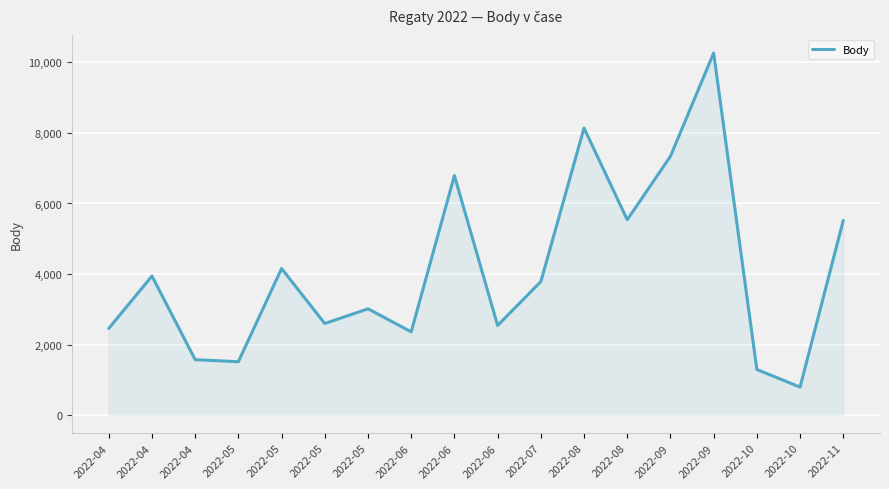

List the labels in order of value, largest first.

2022-09, 2022-08, 2022-09, 2022-06, 2022-08, 2022-11, 2022-05, 2022-04, 2022-07, 2022-05, 2022-05, 2022-06, 2022-04, 2022-06, 2022-04, 2022-05, 2022-10, 2022-10